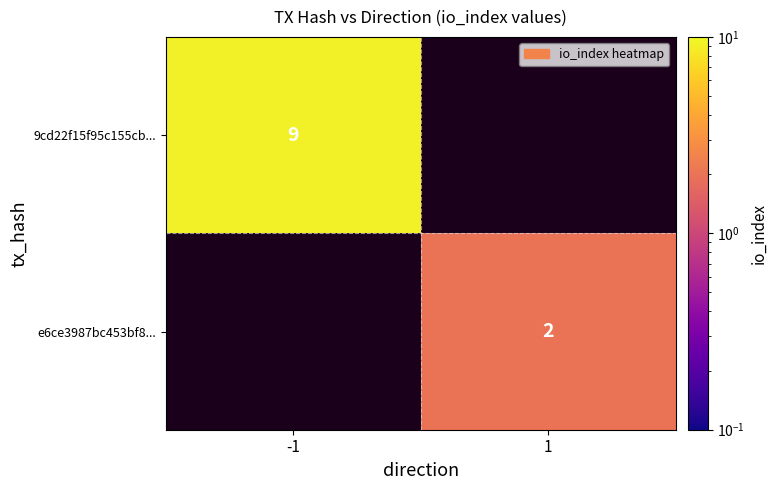

Is the value of 9cd22f15f95c155cb... at -1 greater than the value of e6ce3987bc453bf8... at 1?

Yes